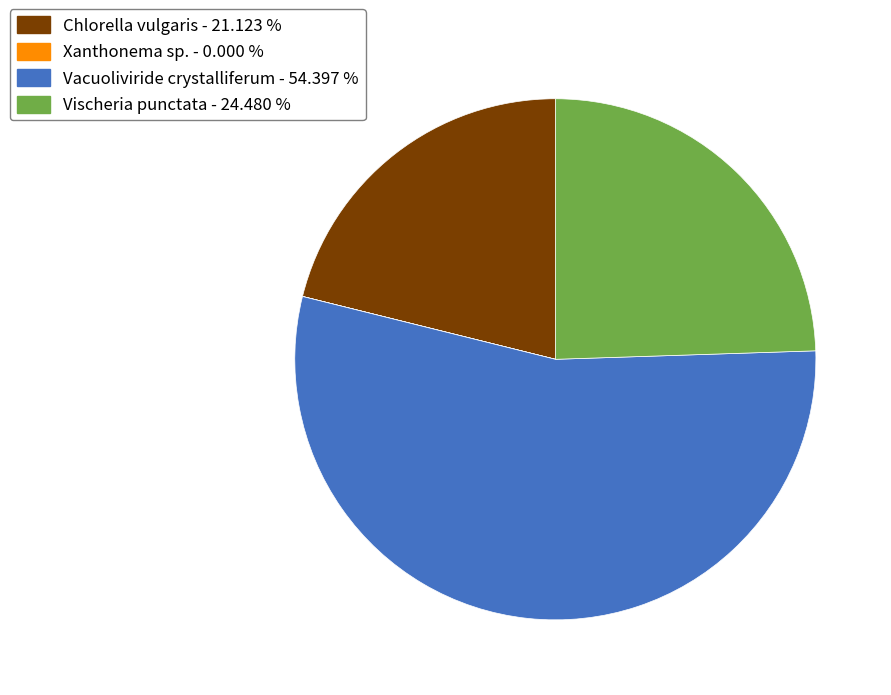

Between Chlorella vulgaris - 21.123 % and Vacuoliviride crystalliferum - 54.397 %, which is larger?

Vacuoliviride crystalliferum - 54.397 %